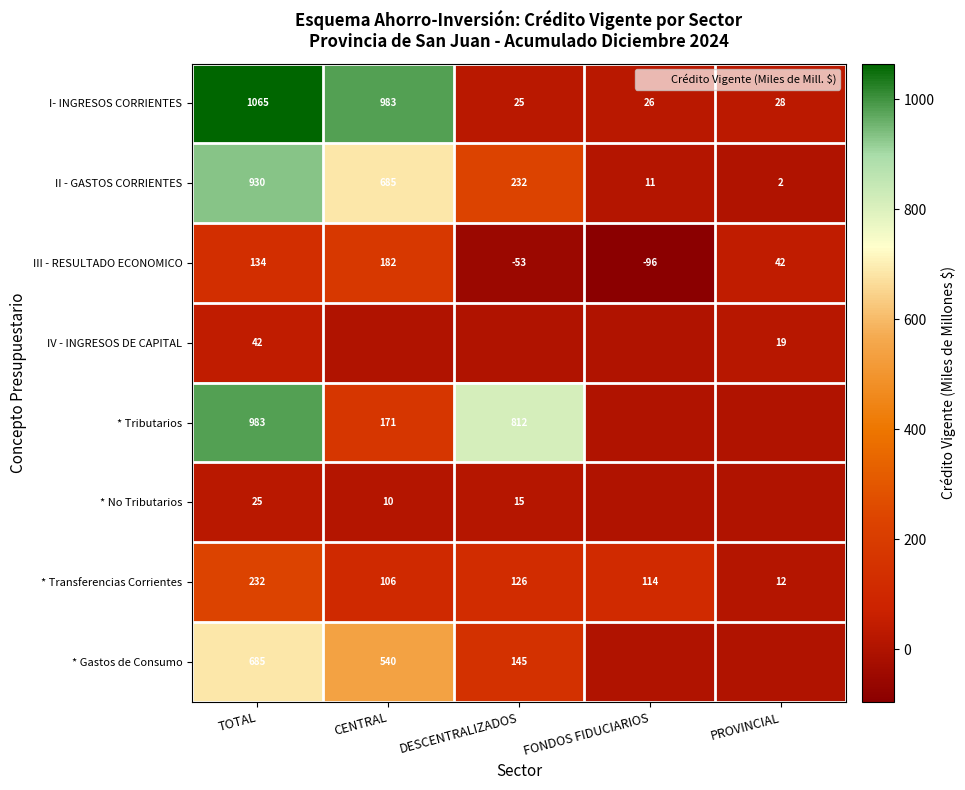

Between FONDOS FIDUCIARIOS and CENTRAL, which is larger?

CENTRAL